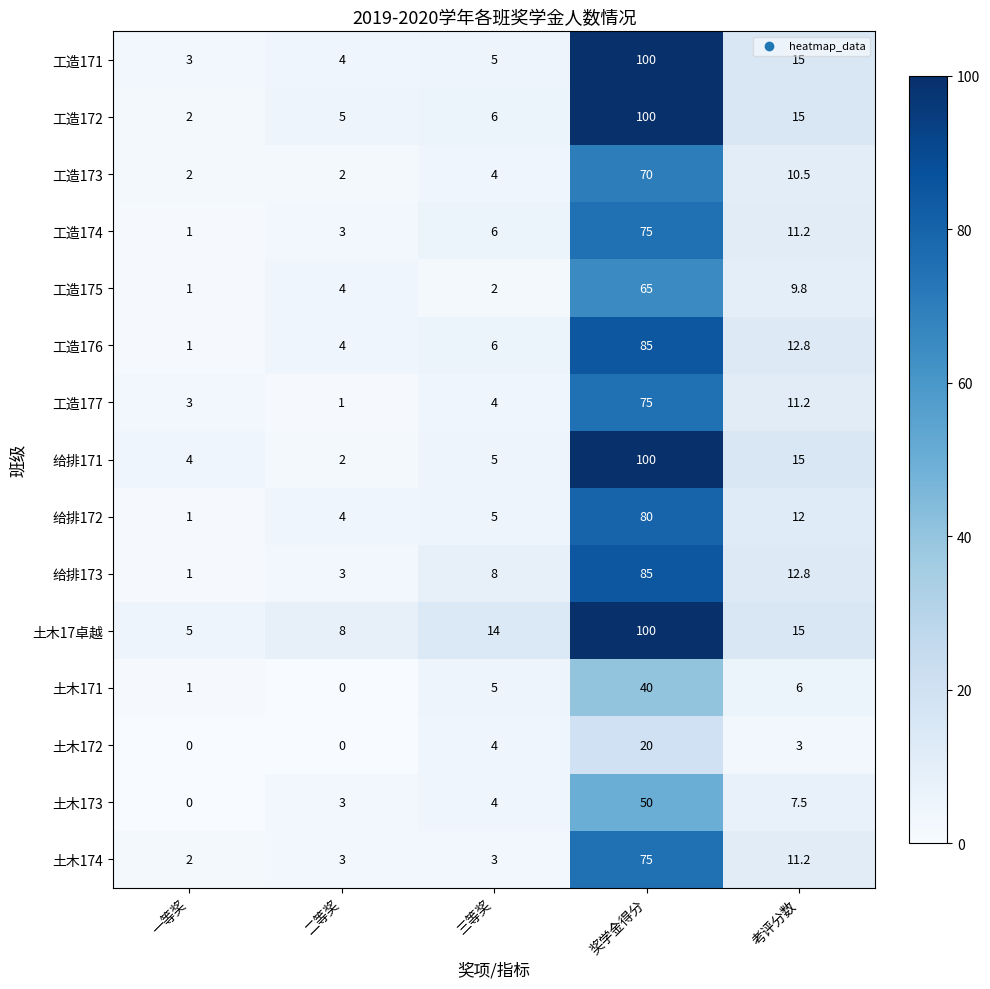

What is the sum of the 工造175 values at 二等奖 and 考评分数?

13.8